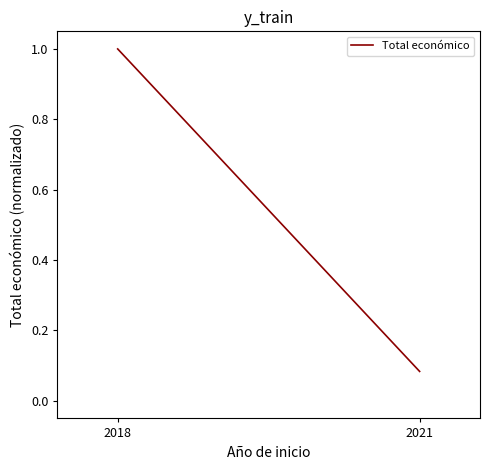

Count the number of data series in this chart.

1